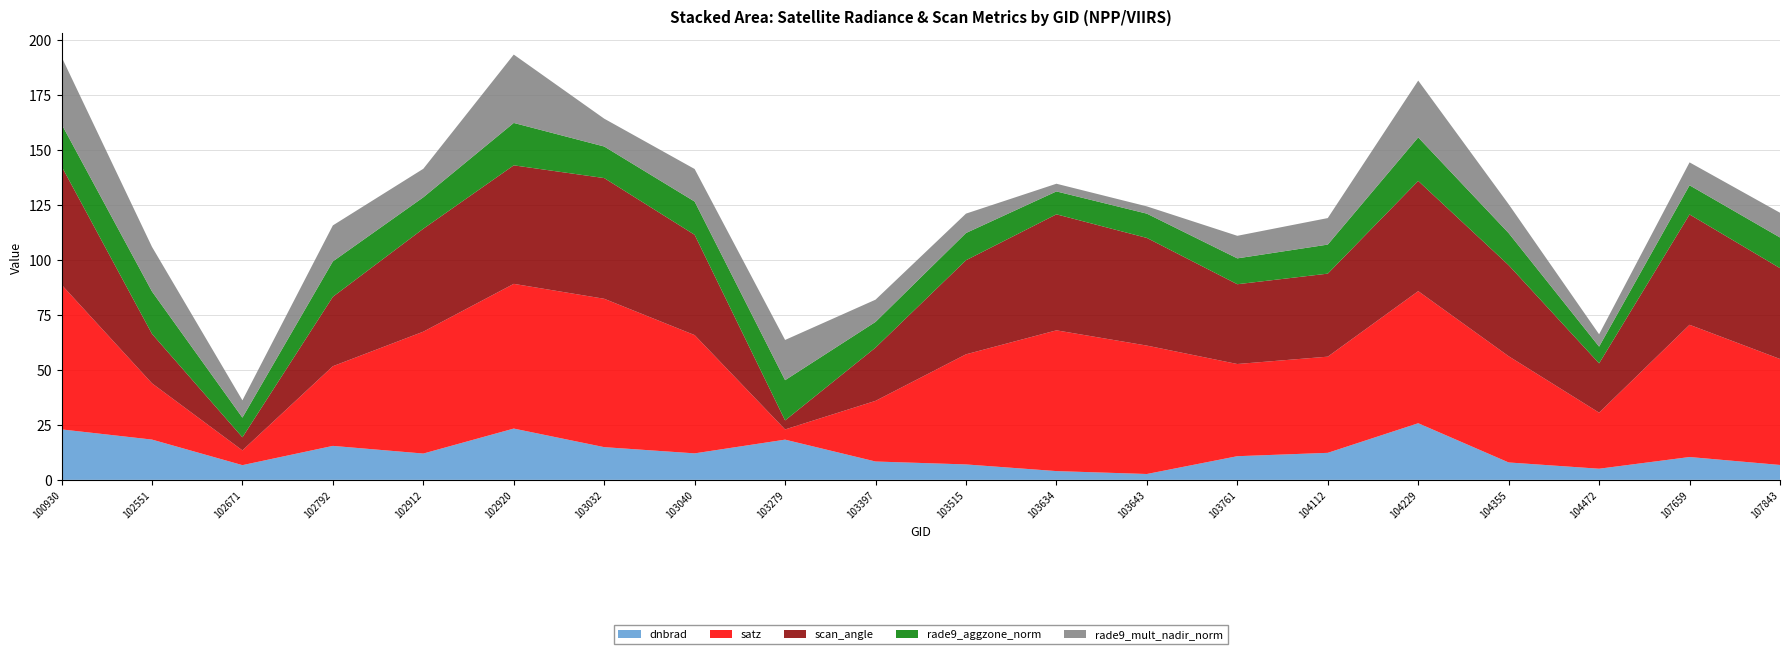

Reading right to left, what are all the values shown in this chart?

dnbrad: 6.8	10.4	5.1	7.9	25.7	12.3	10.8	2.7	4.0	7.0	8.3	18.3	12.0	14.9	23.3	12.0	15.4	6.7	18.3	22.9
satz: 48.2	60.1	25.5	48.3	60.0	43.7	41.9	58.4	64.0	50.1	27.6	4.6	53.8	67.5	65.8	55.4	36.2	6.7	25.6	65.8
scan_angle: 41.3	50.2	22.4	41.4	50.1	37.7	36.3	48.9	52.7	42.8	24.2	4.1	45.6	54.9	53.9	46.8	31.6	5.9	22.5	53.9
rade9_aggzone_norm: 13.9	13.3	7.6	14.6	19.8	13.2	11.8	11.0	10.4	12.4	11.7	18.3	15.1	14.4	19.3	14.3	16.1	9.0	19.3	19.1
rade9_mult_nadir_norm: 11.2	10.4	5.6	13.1	25.8	12.0	10.3	3.3	3.5	8.8	10.1	18.3	14.8	12.7	31.1	13.0	16.4	7.8	20.3	30.6